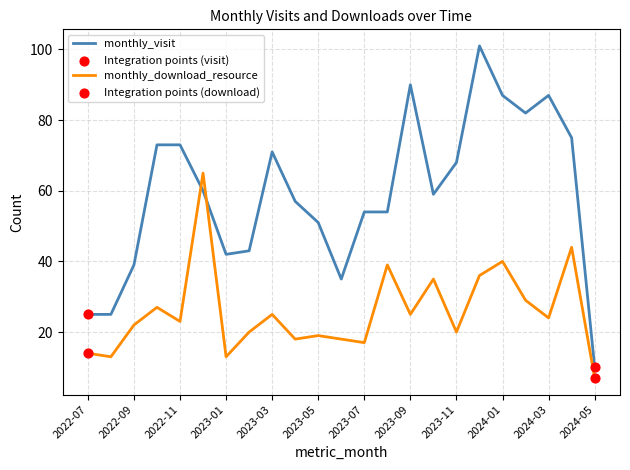

Which series has the largest range (max minus min)?

monthly_visit